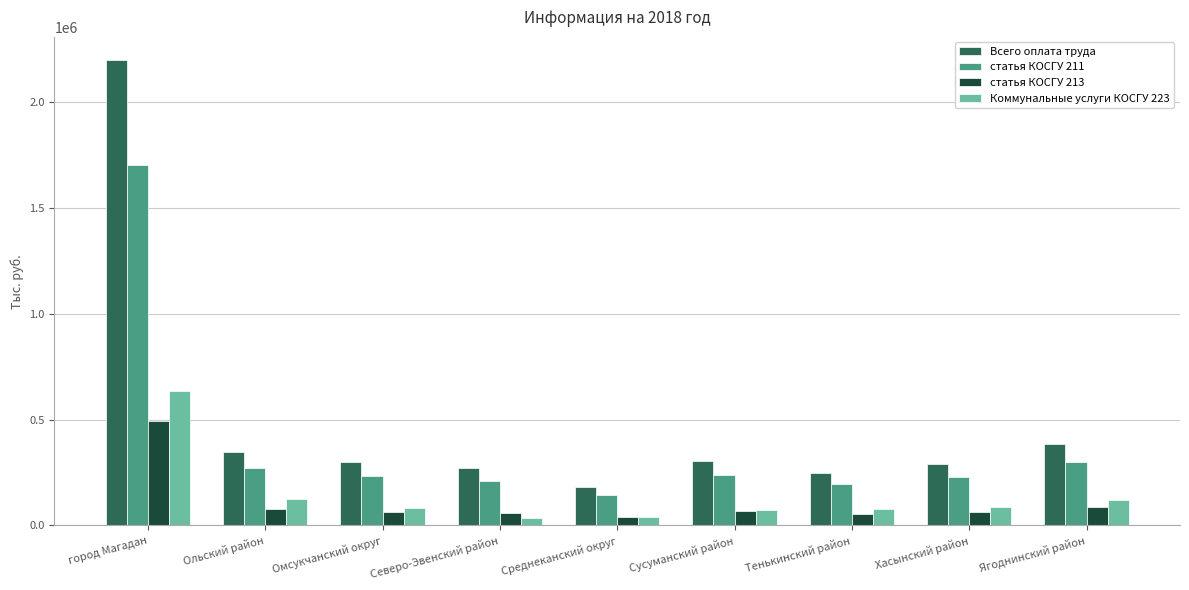

Is the value of Всего оплата труда at город Магадан greater than the value of статья КОСГУ 213 at Сусуманский район?

Yes